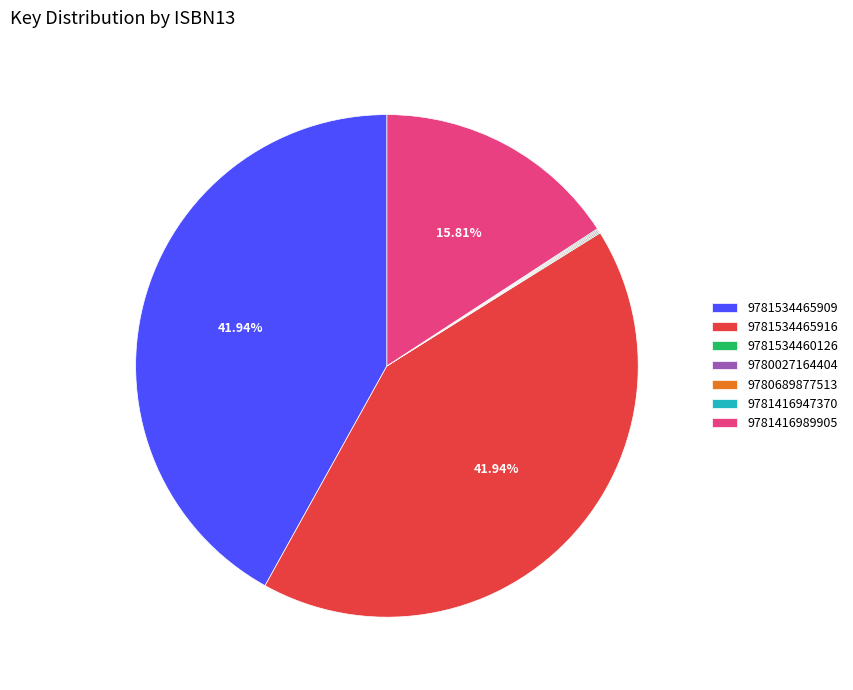

What percentage is the 9781416989905 slice, to the nearest percent?

16%